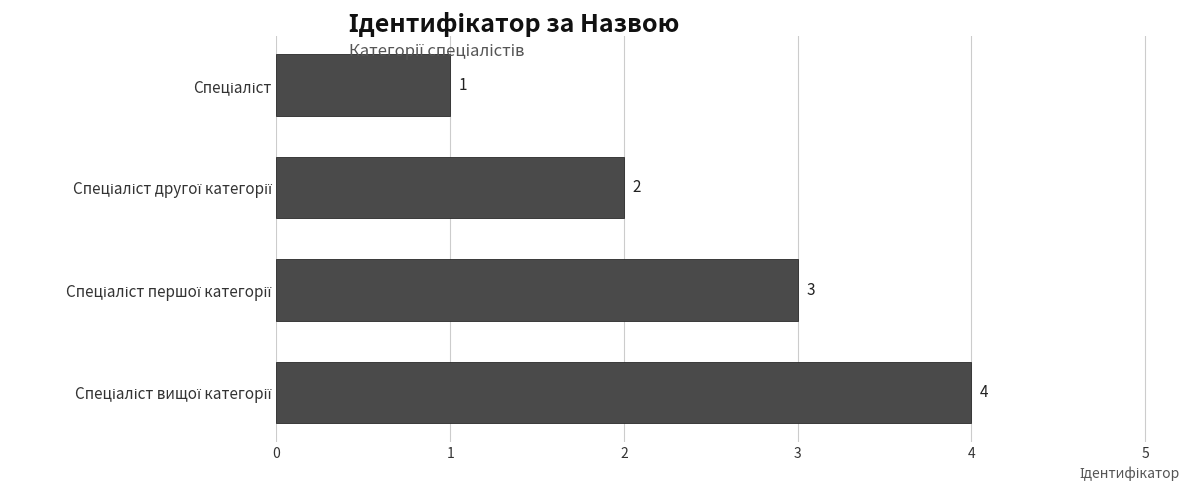

What is the smallest value displayed?

1